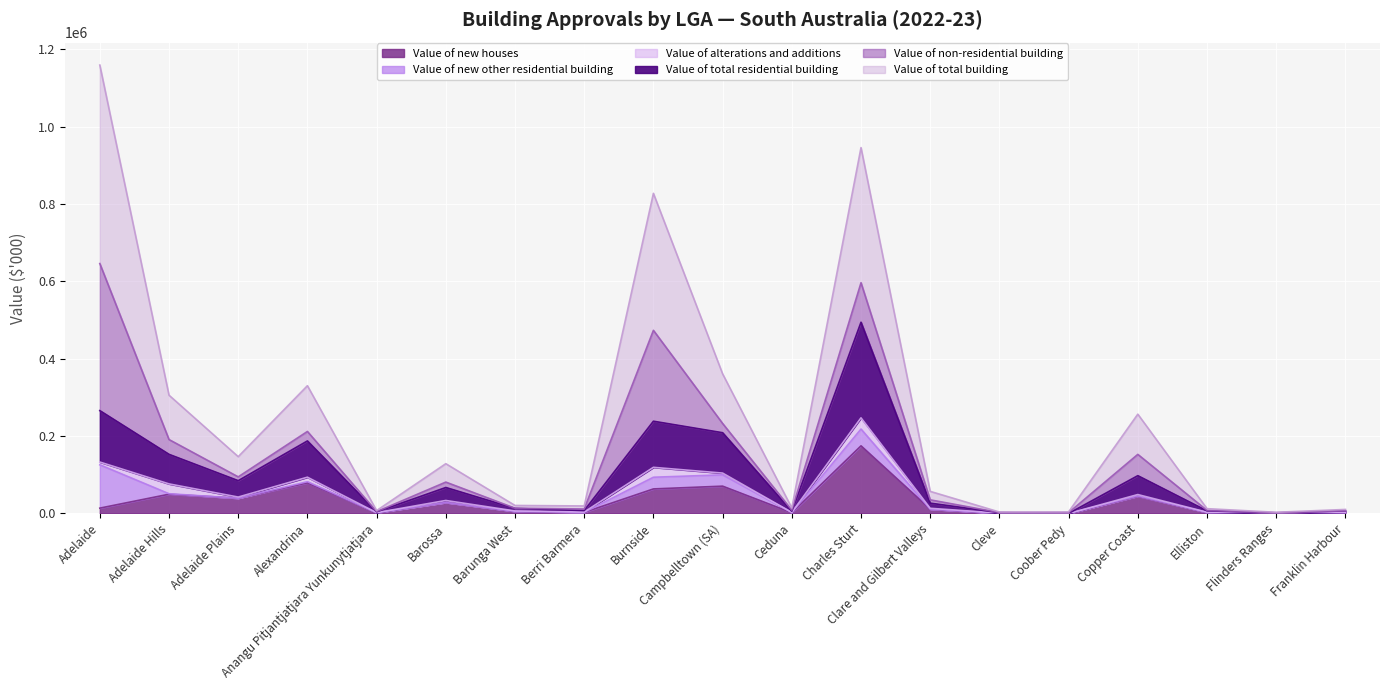

True or false: Value of new houses has a value of 70665.6 at Campbelltown (SA).

True